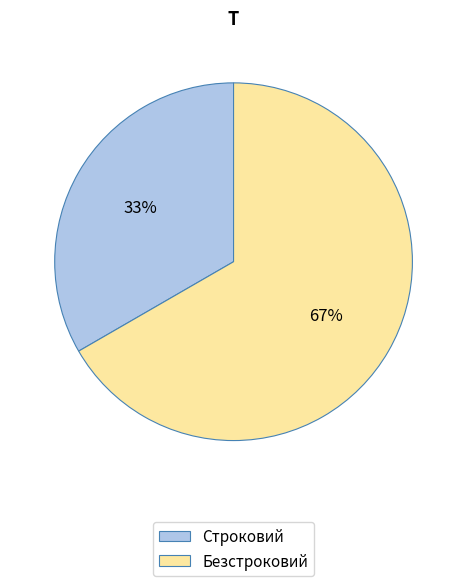

What is the majority slice?

Безстроковий